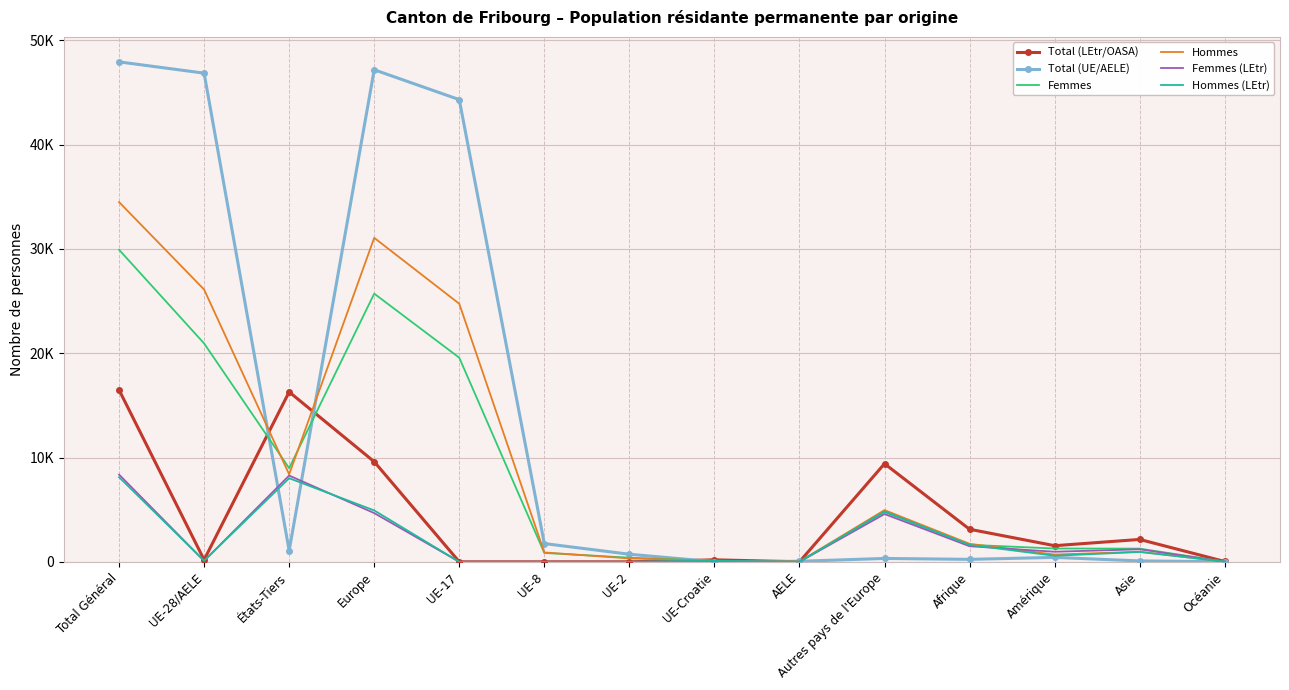

What are all the series names shown in the legend?

Total (LEtr/OASA), Total (UE/AELE), Femmes, Hommes, Femmes (LEtr), Hommes (LEtr)